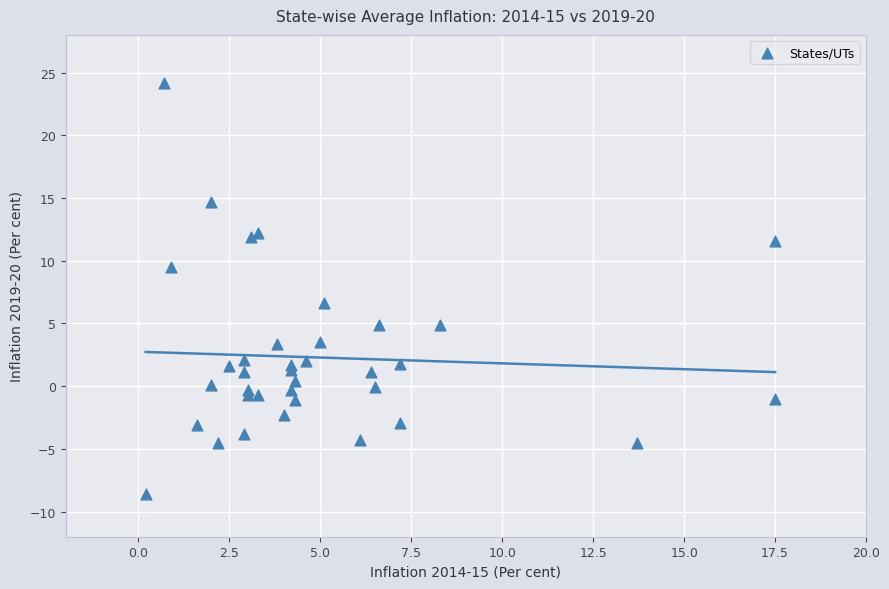

What Y value in the scatter plot is closest to 7?

6.6